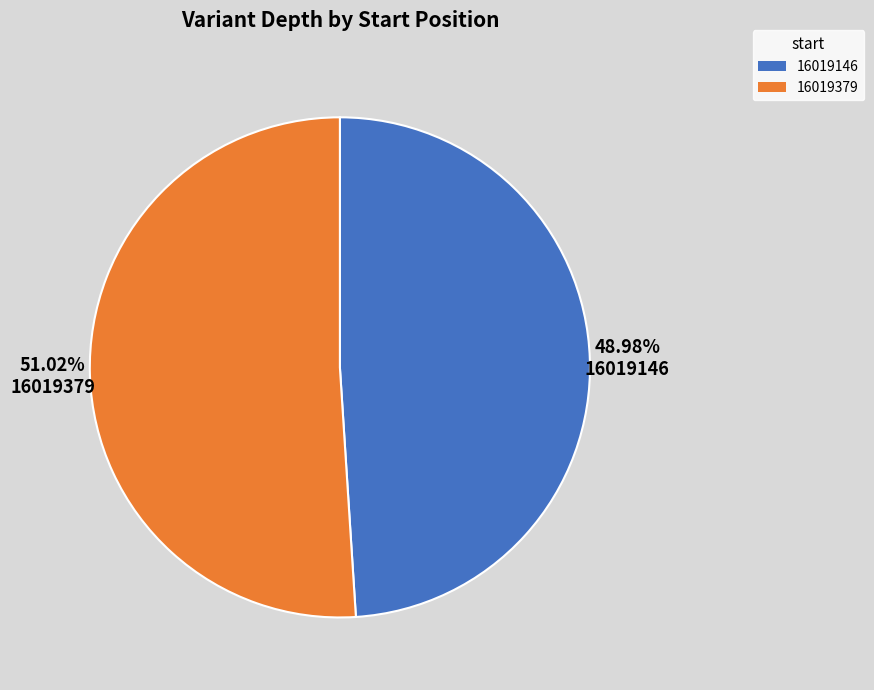

How many slices are in this pie chart?

2